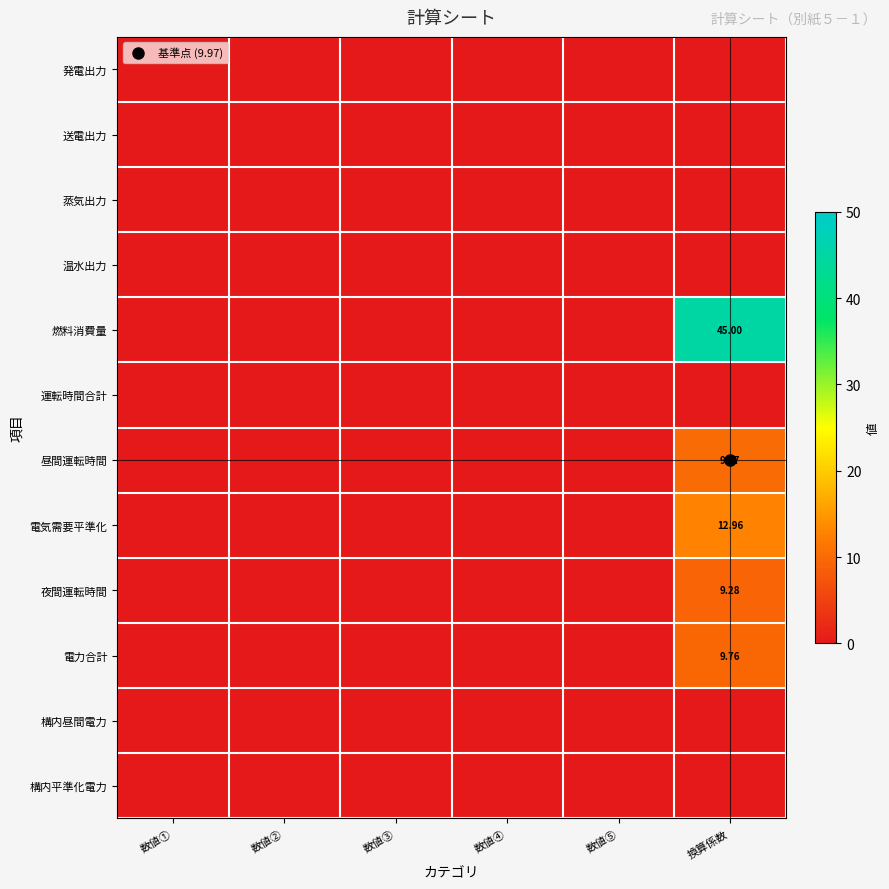

How many data points does each series have?

6